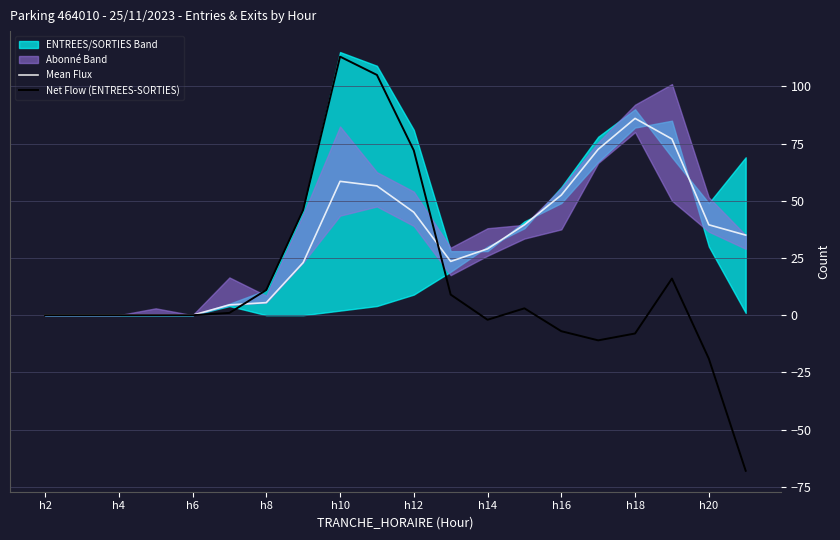

At which label does Net Flow (ENTREES-SORTIES) reach its peak?

h10